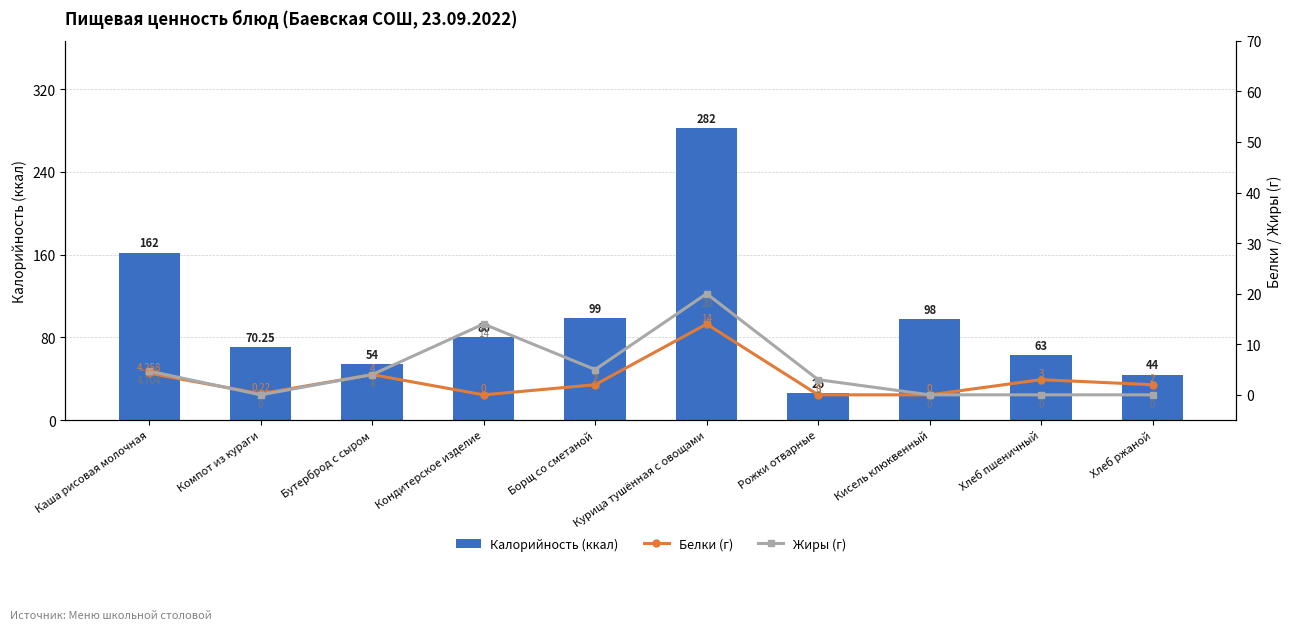

What is the label of the 2nd bar from the right?

Хлеб пшеничный